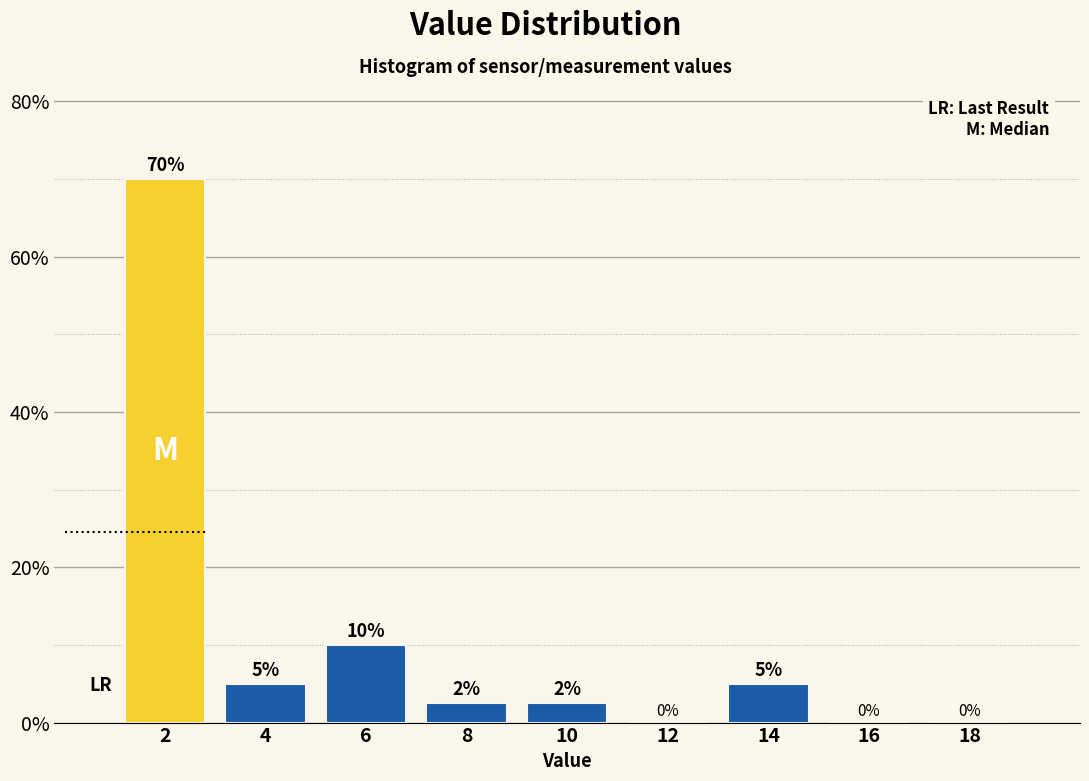

The value at 10 is 2.5. True or false?

True